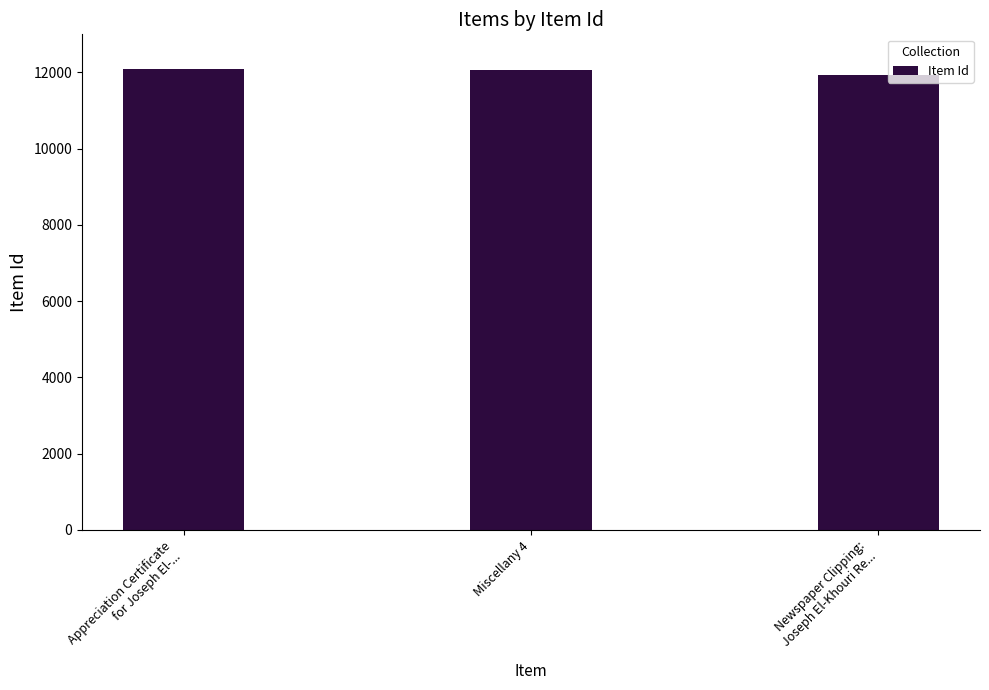

What is the average value?

12035